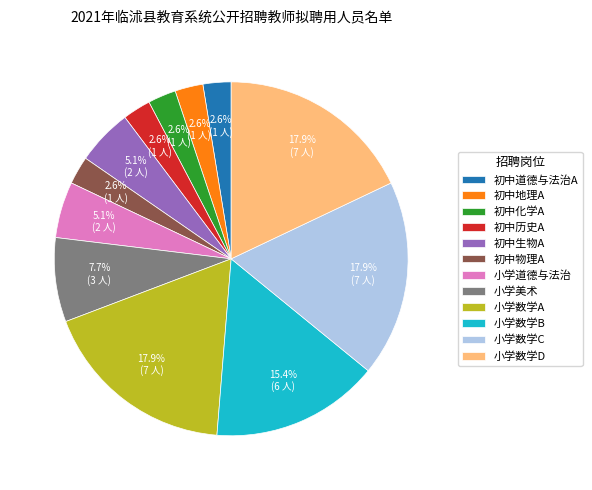

To the nearest percent, what portion does 初中道德与法治A represent?

3%